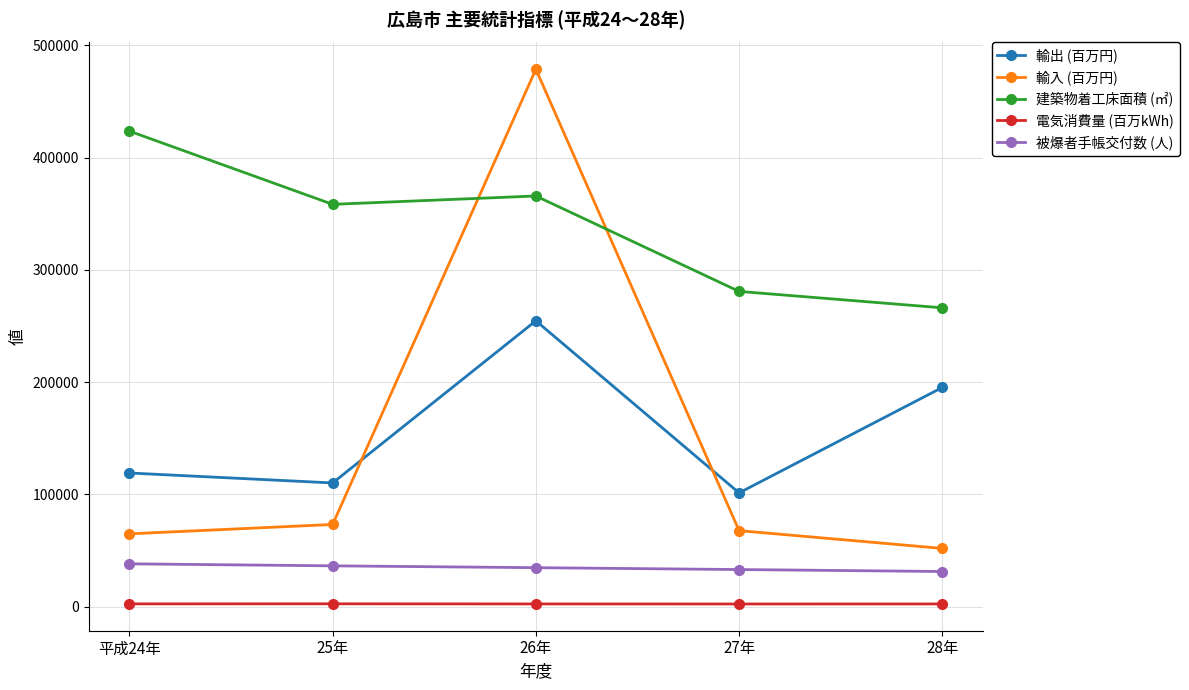

What is the label of the 5th point from the right?

平成24年